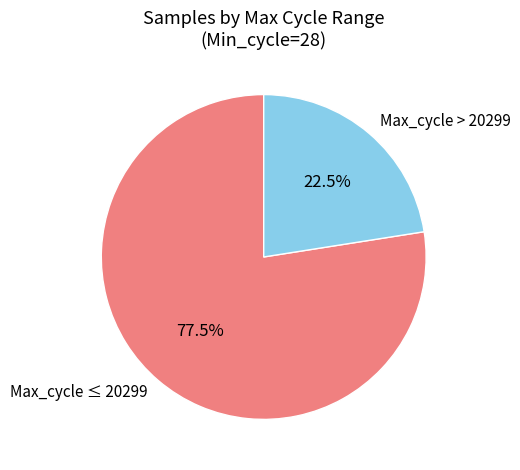

Is the sum of Max_cycle ≤ 20299 and Max_cycle > 20299 greater than half?

Yes